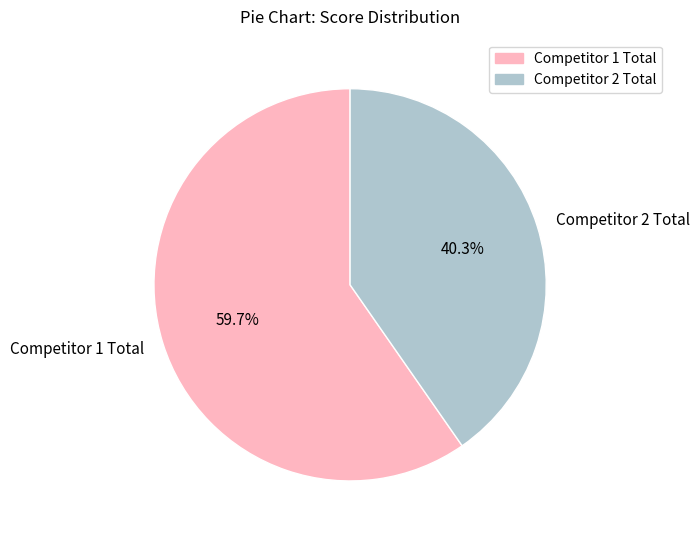

Is Competitor 2 Total the majority of the pie?

No